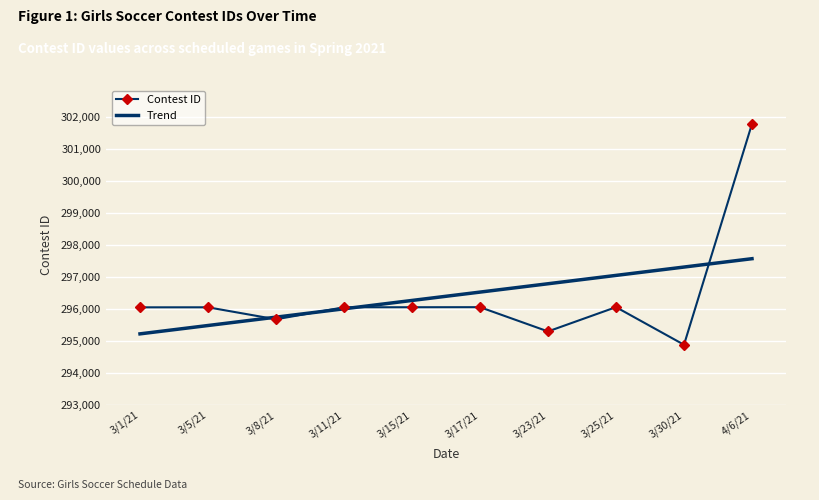

The value of Contest ID at 3/1/21 is 296052. True or false?

True